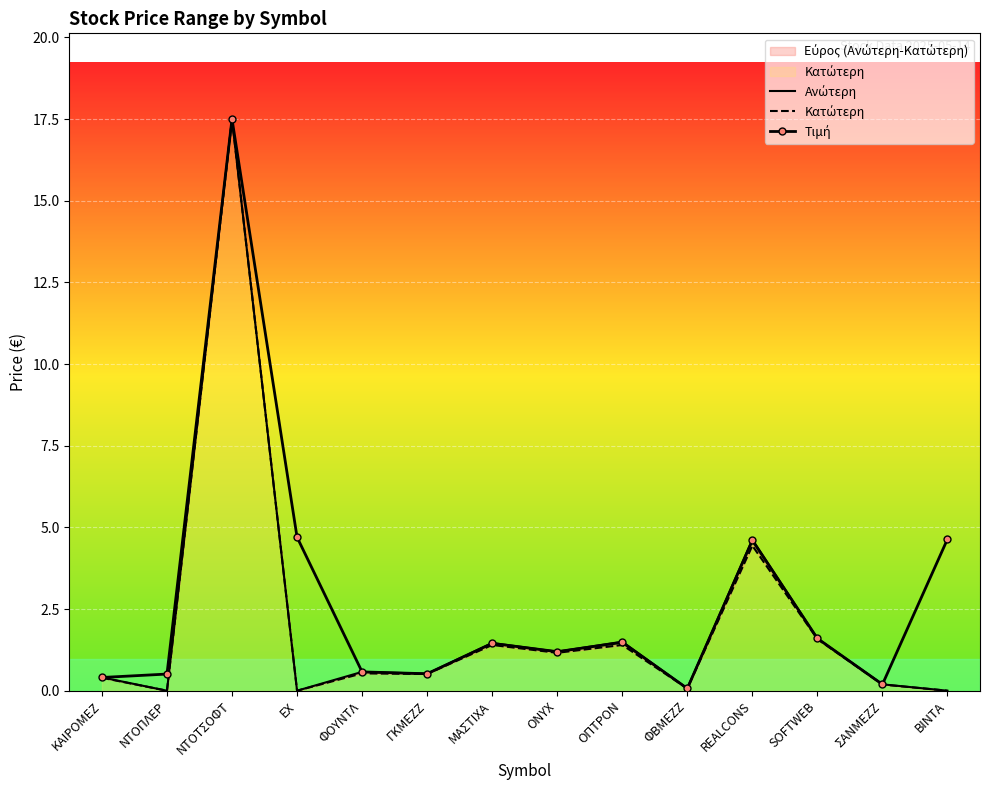

Reading left to right, transcribe all the data shown in this chart.

Ανώτερη: ΚΑΙΡΟΜΕΖ=0.4	ΝΤΟΠΛΕΡ=0.0	ΝΤΟΤΣΟΦΤ=17.5	ΕΧ=0.0	ΦΟΥΝΤΛ=0.6	ΓΚΜΕΖΖ=0.5	ΜΑΣΤΙΧΑ=1.5	ONYX=1.2	ΟΠΤΡΟΝ=1.5	ΦΒΜΕΖΖ=0.1	REALCONS=4.6	SOFTWEB=1.6	ΣΑΝΜΕΖΖ=0.2	ΒΙΝΤΑ=0.0
Κατώτερη: ΚΑΙΡΟΜΕΖ=0.4	ΝΤΟΠΛΕΡ=0.0	ΝΤΟΤΣΟΦΤ=17.5	ΕΧ=0.0	ΦΟΥΝΤΛ=0.5	ΓΚΜΕΖΖ=0.5	ΜΑΣΤΙΧΑ=1.4	ONYX=1.2	ΟΠΤΡΟΝ=1.4	ΦΒΜΕΖΖ=0.1	REALCONS=4.4	SOFTWEB=1.6	ΣΑΝΜΕΖΖ=0.2	ΒΙΝΤΑ=0.0
Τιμή: ΚΑΙΡΟΜΕΖ=0.4	ΝΤΟΠΛΕΡ=0.5	ΝΤΟΤΣΟΦΤ=17.5	ΕΧ=4.7	ΦΟΥΝΤΛ=0.6	ΓΚΜΕΖΖ=0.5	ΜΑΣΤΙΧΑ=1.4	ONYX=1.2	ΟΠΤΡΟΝ=1.5	ΦΒΜΕΖΖ=0.1	REALCONS=4.6	SOFTWEB=1.6	ΣΑΝΜΕΖΖ=0.2	ΒΙΝΤΑ=4.6